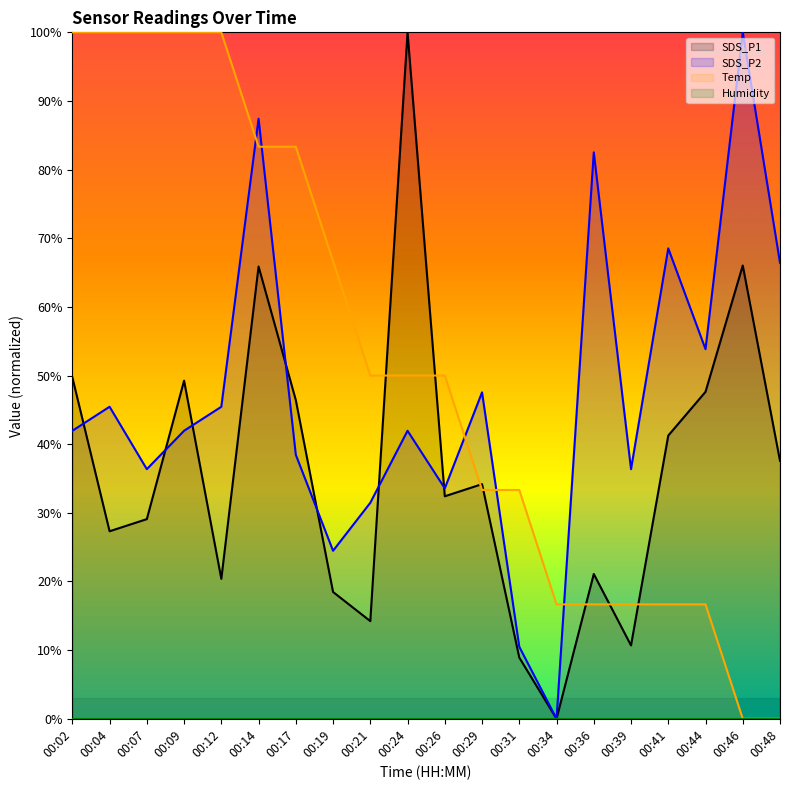

At 00:24, list the series in order from largest to smallest.

SDS_P1, Temp, SDS_P2